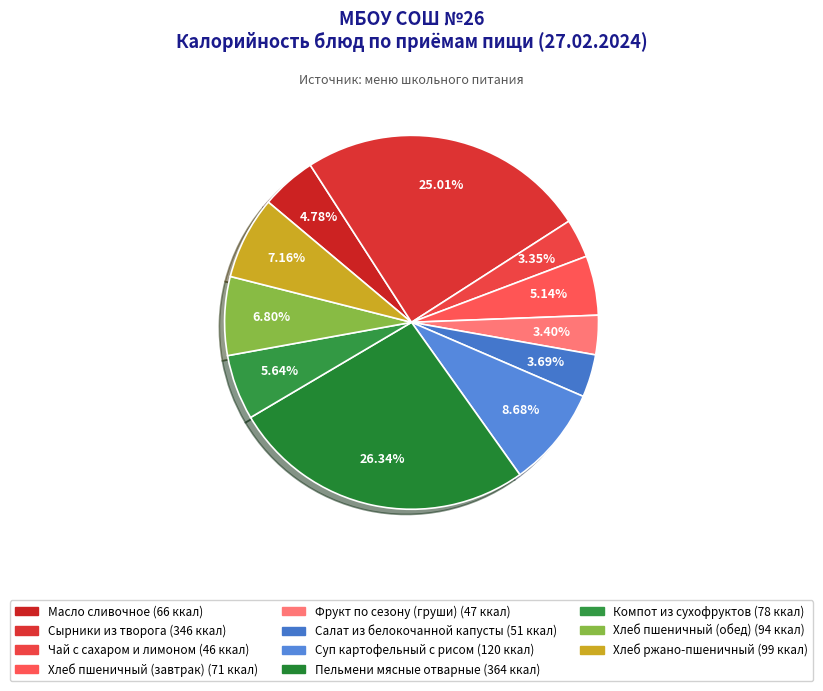

How many slices are in this pie chart?

11